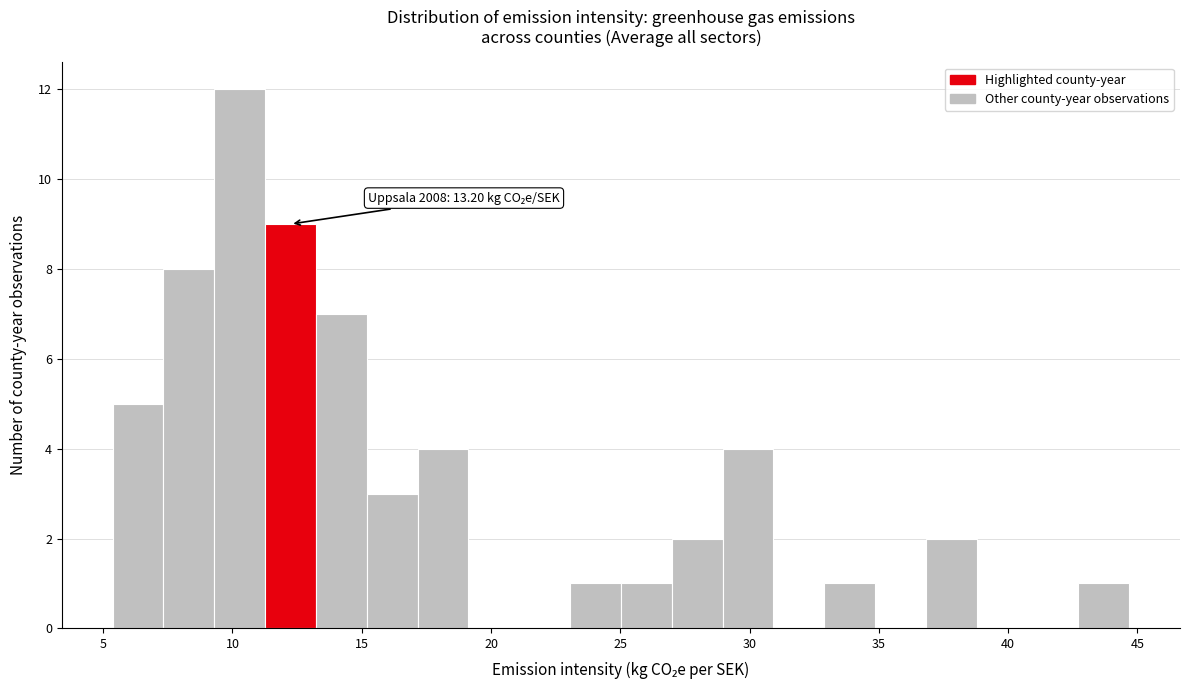

Around what value on the x-axis is the tallest bar? Give the approximate position of its centre, as read against the axis.

10.5